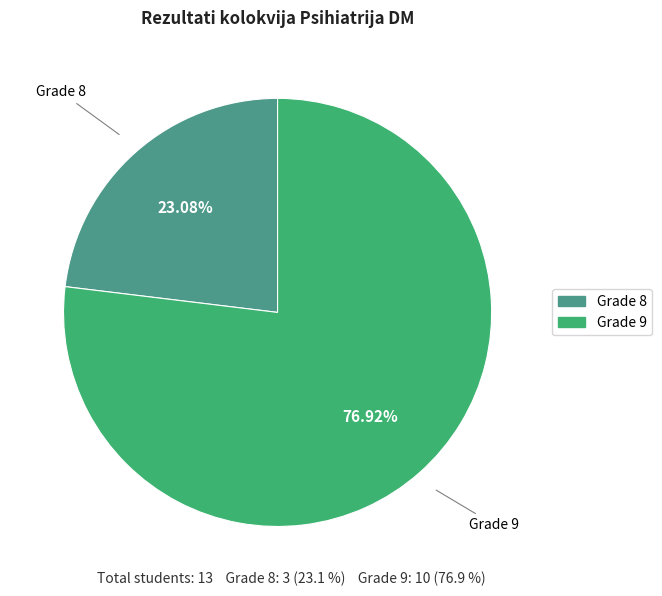

To the nearest percent, what is the difference between the largest and smallest slice percentages?

54%